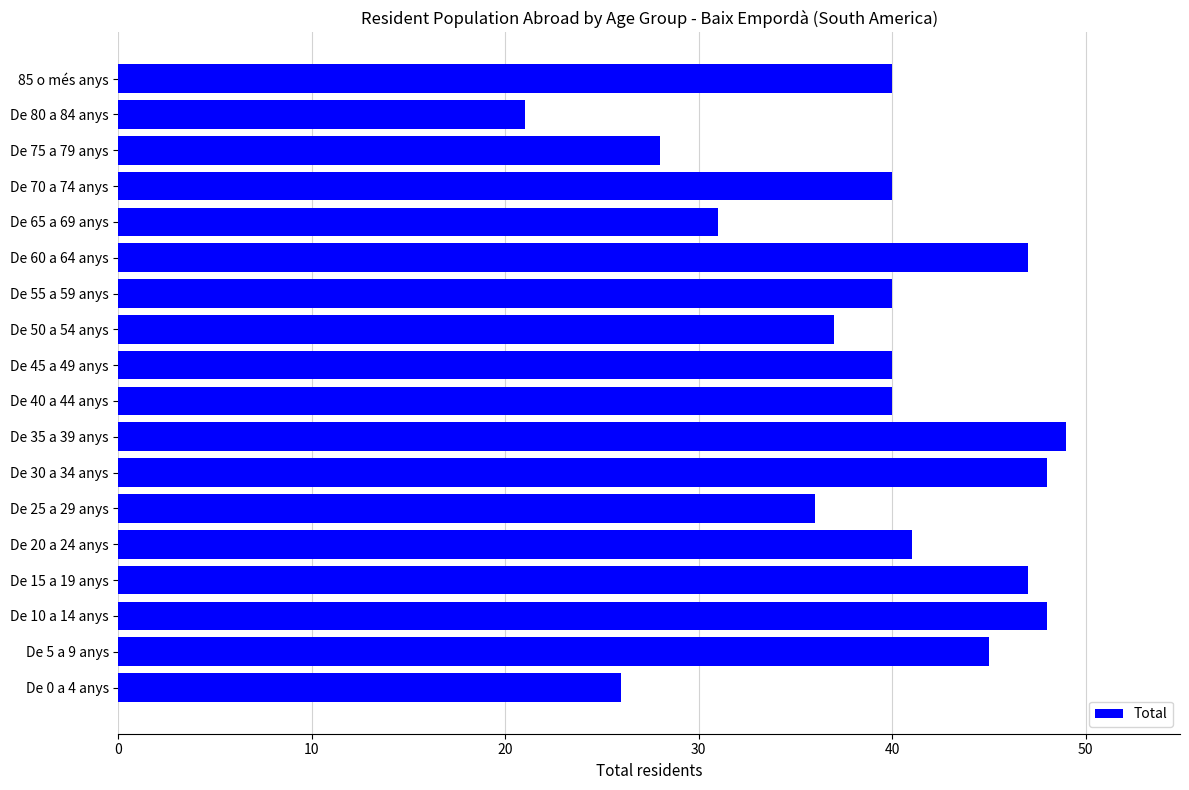

The value at De 55 a 59 anys is 12. True or false?

False